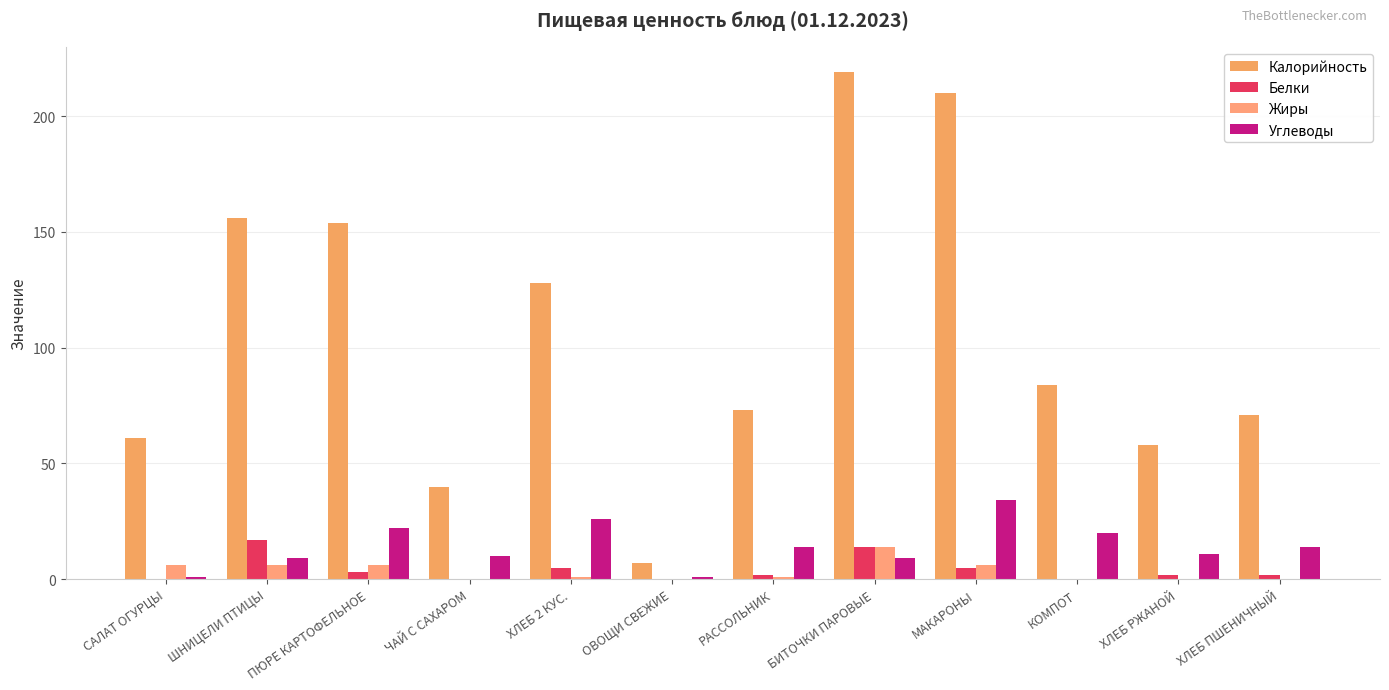

Is it true that Углеводы equals 0 at ОВОЩИ СВЕЖИЕ?

False